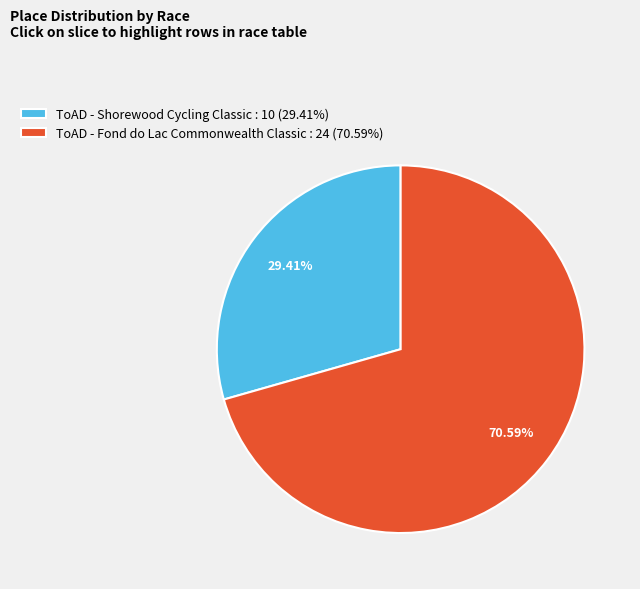

Does any single category account for the majority?

Yes